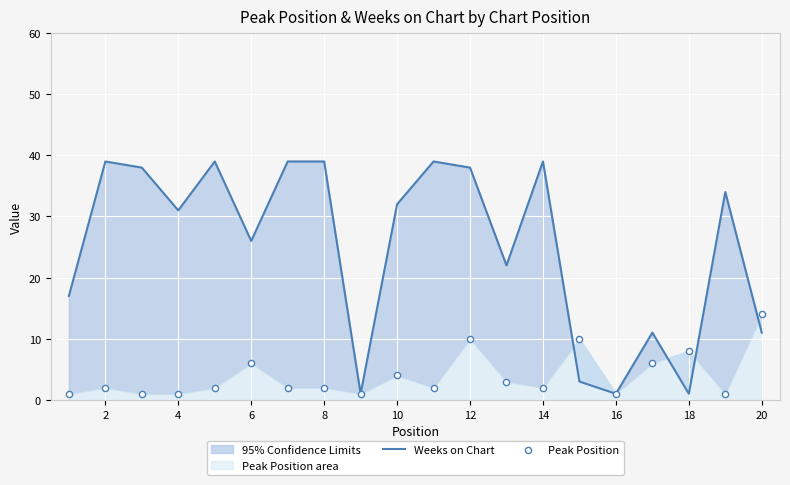

Which series has the largest total across all categories?

Weeks on Chart